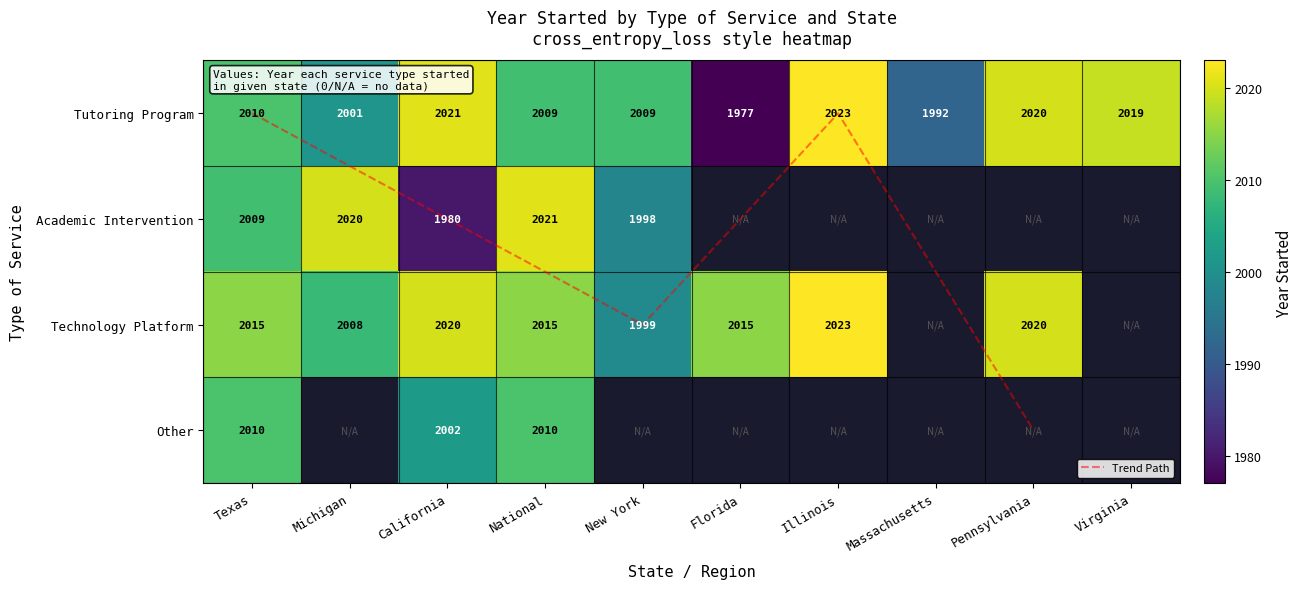

Is the value of Tutoring Program at Massachusetts greater than the value of Other at Pennsylvania?

Yes